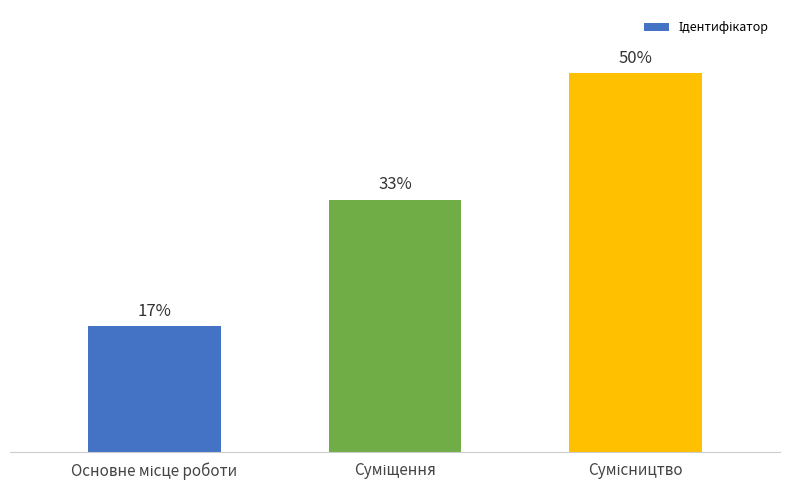

Are the bars horizontal?

No